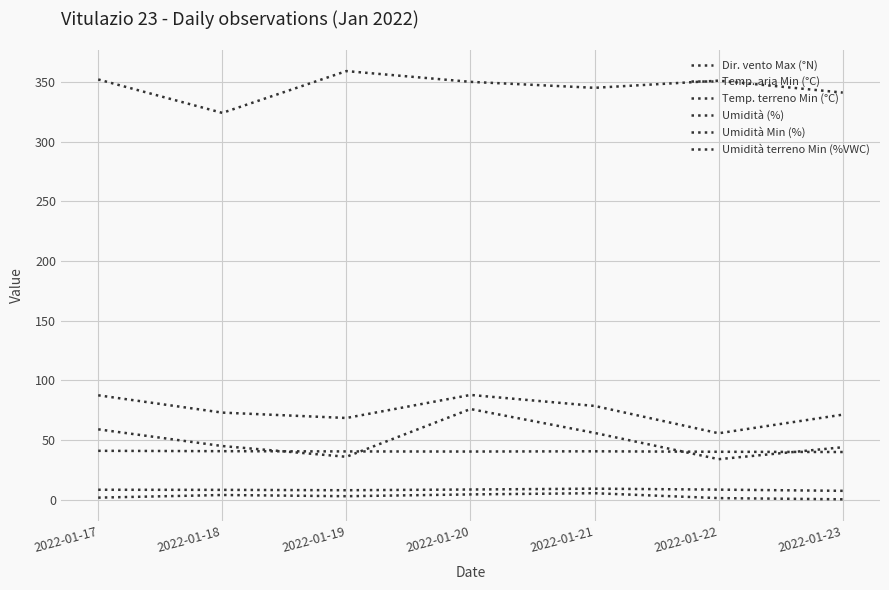

How many lines are shown in the chart?

6